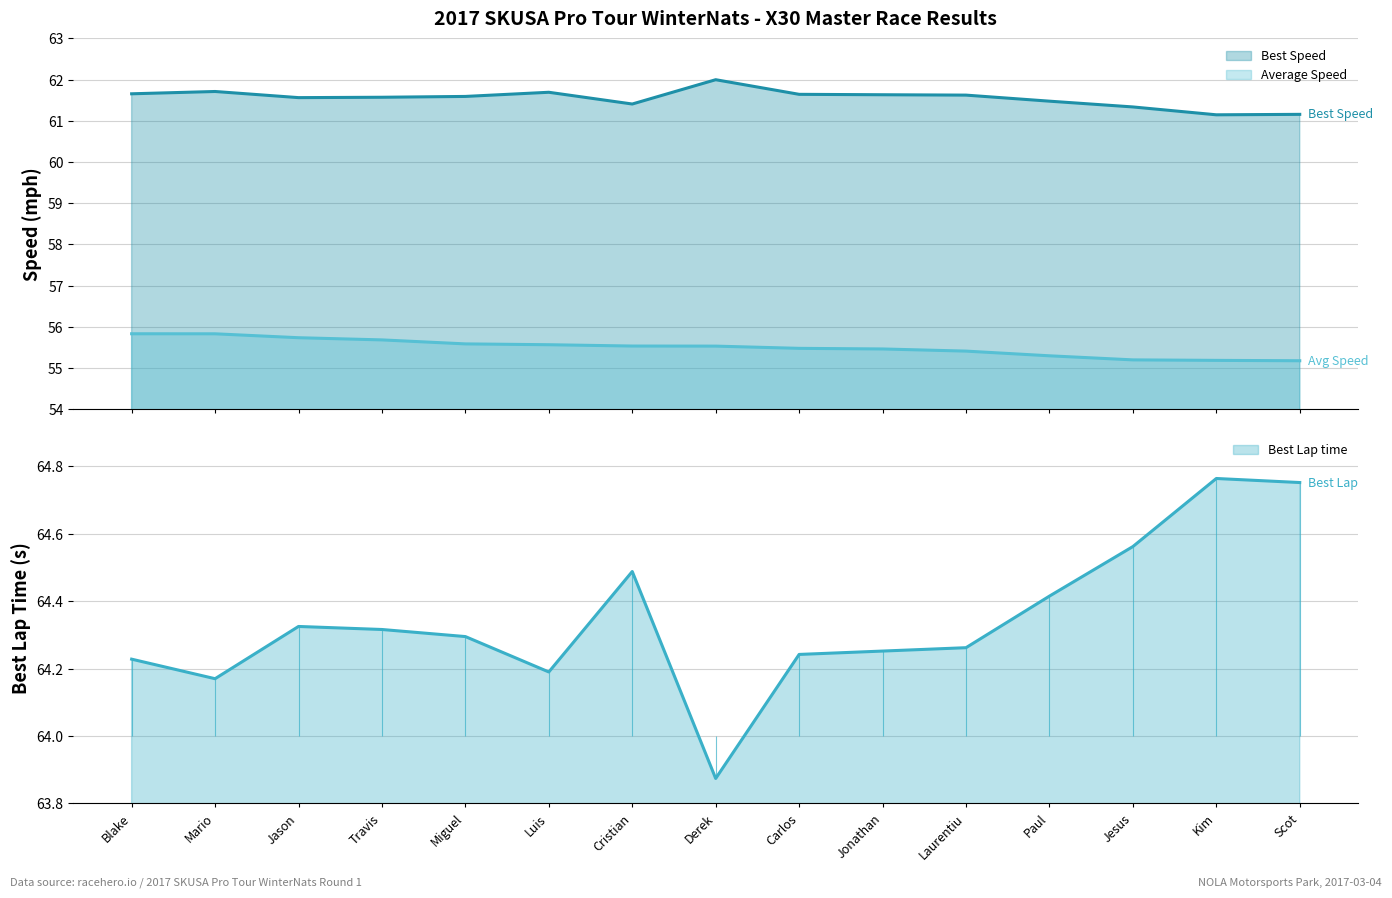

True or false: Best Lap time and Total Time cross at least once.

False